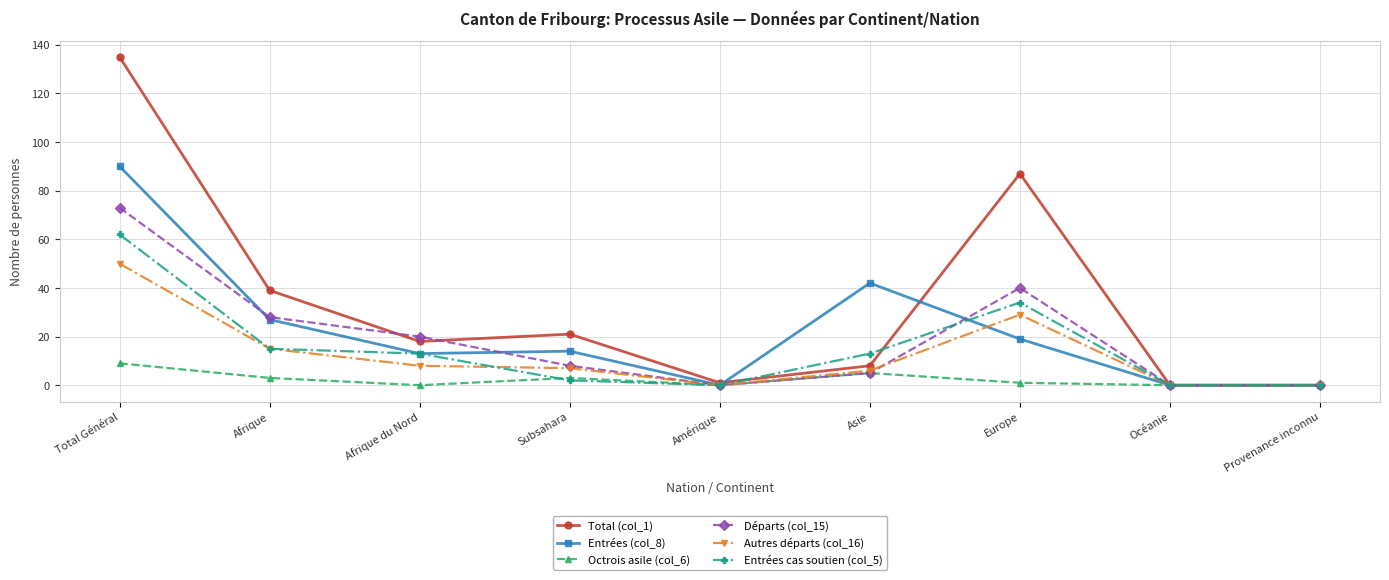

Which series has the largest range (max minus min)?

Total (col_1)